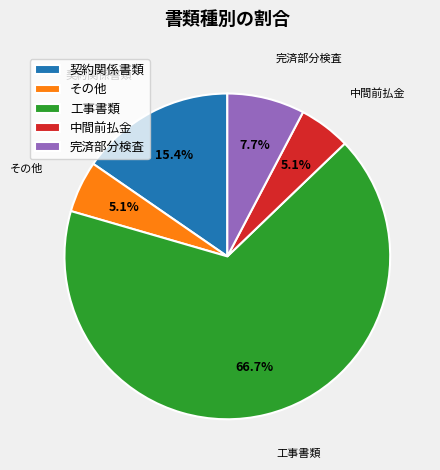

To the nearest percent, what is the difference between the 中間前払金 and 工事書類 slice percentages?

62%